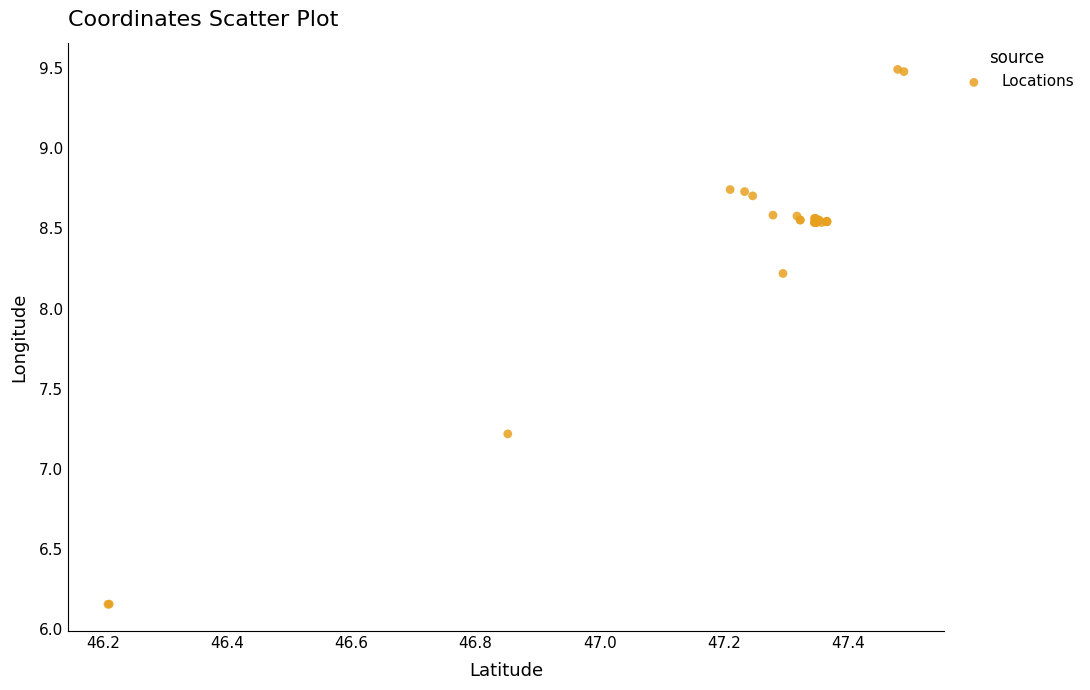

What Y value in the scatter plot is closest to 7?

7.2